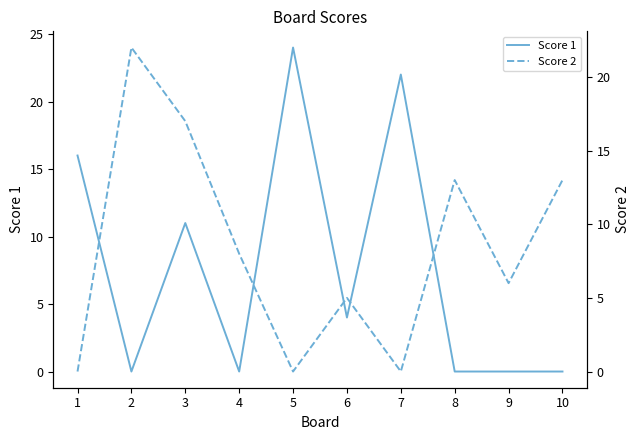

Which series changed the most between 3 and 5?

Score 2